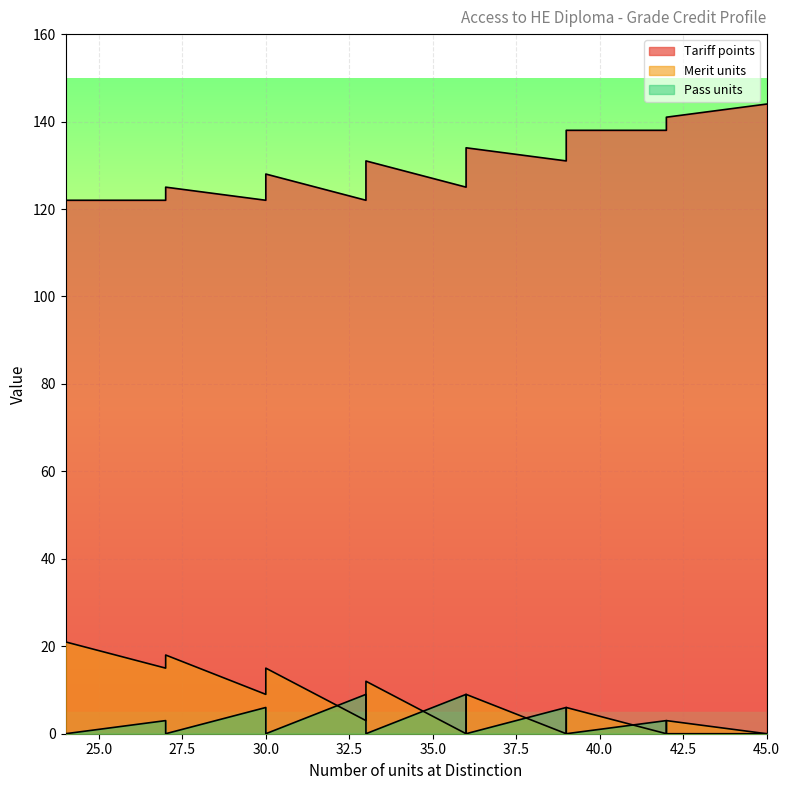

The Pass units series shows 0 at 39. True or false?

True